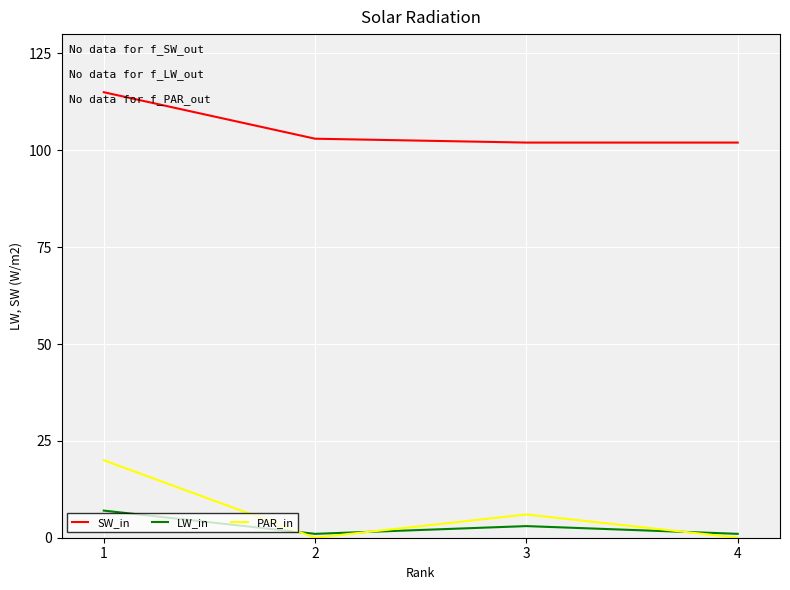

Where is the first local minimum for PAR_in?

2